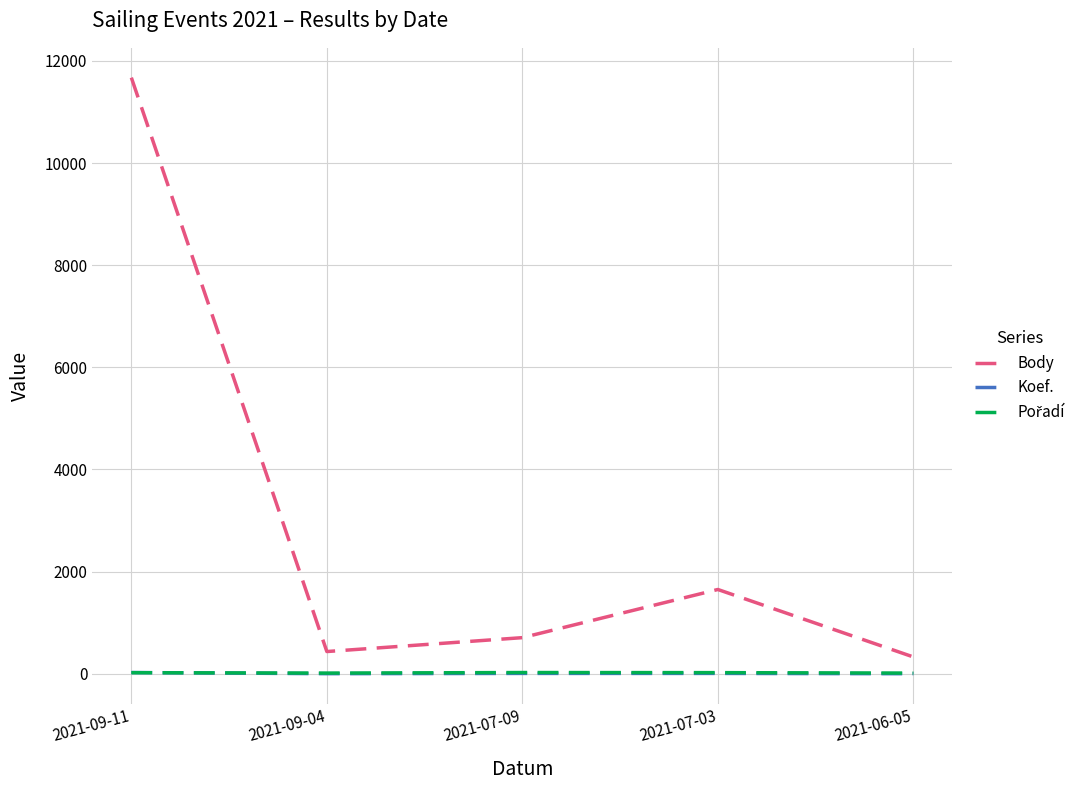

Which series has the widest spread of values?

Body